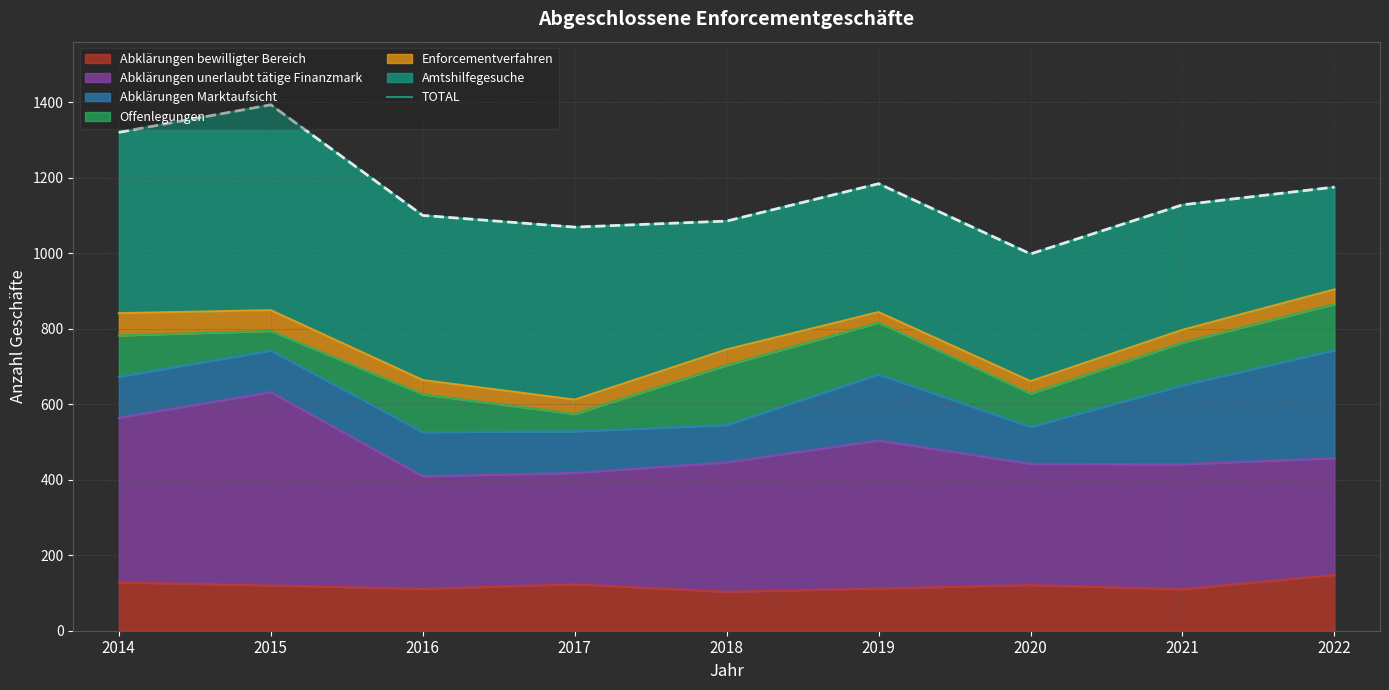

Reading left to right, list all the values displayed in this chart.

1320	1393	1100	1069	1085	1184	998	1128	1175